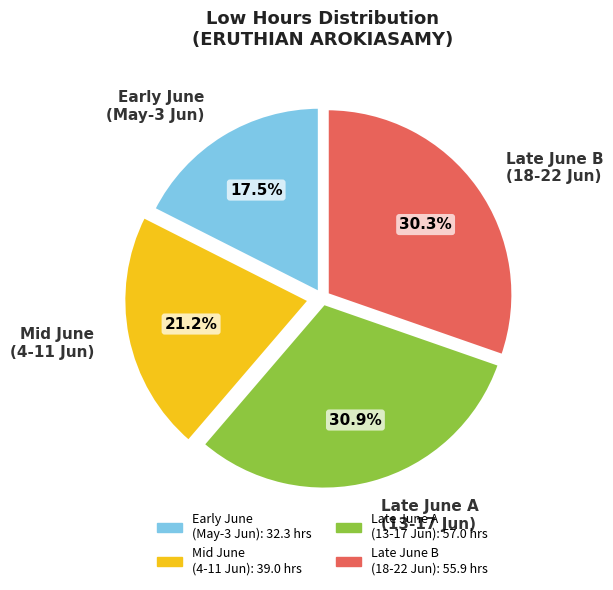

How many slices are in this pie chart?

4